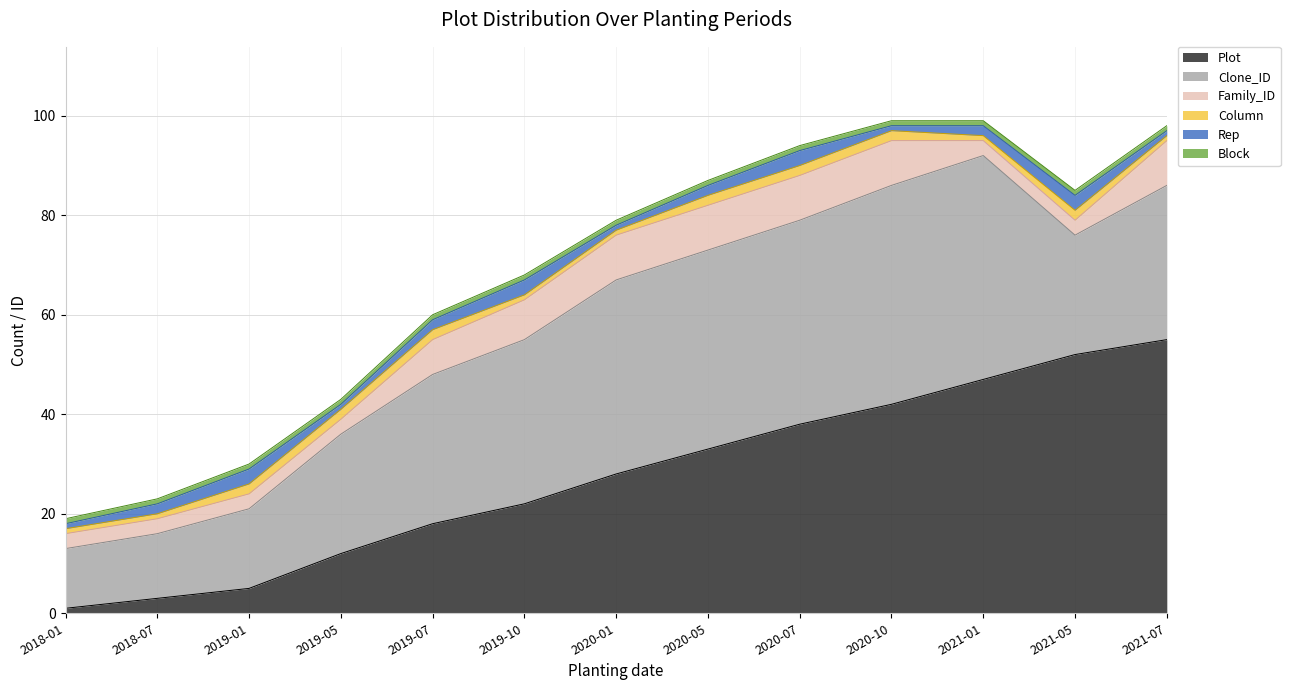

What is the value of the Rep point at the 1st from the left?

1